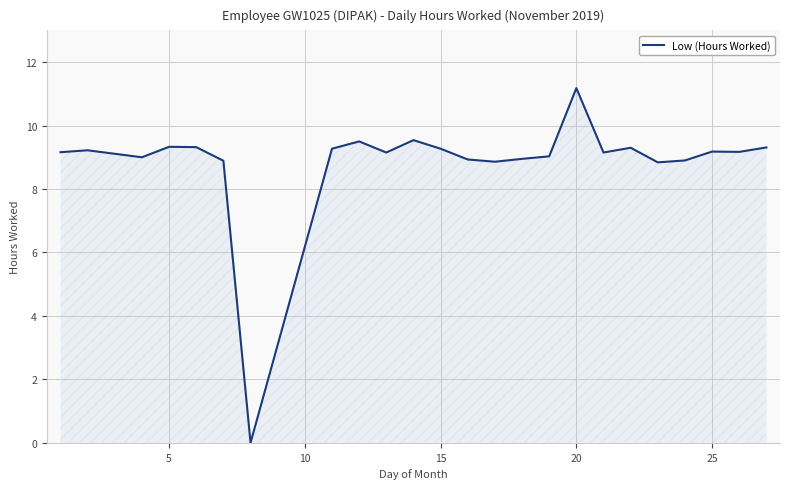

How many values are above zero?

23